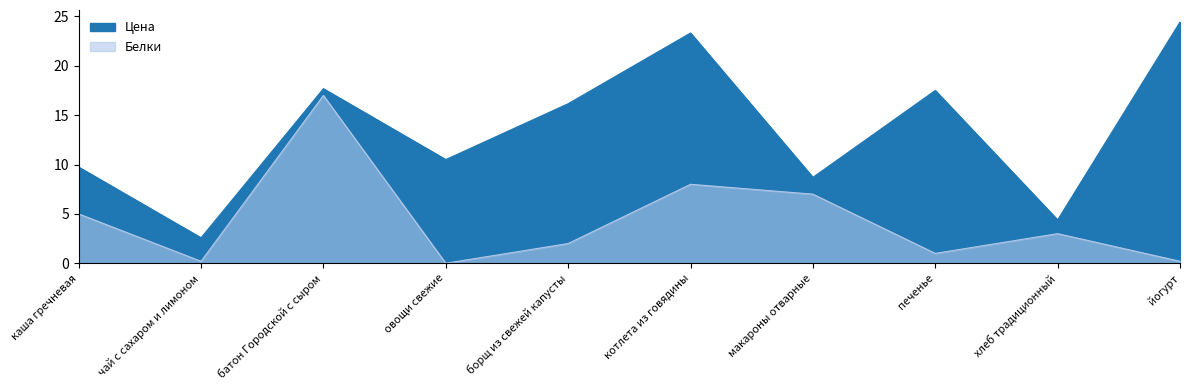

Rank the series by their maximum value, from highest to lowest.

Цена, Белки